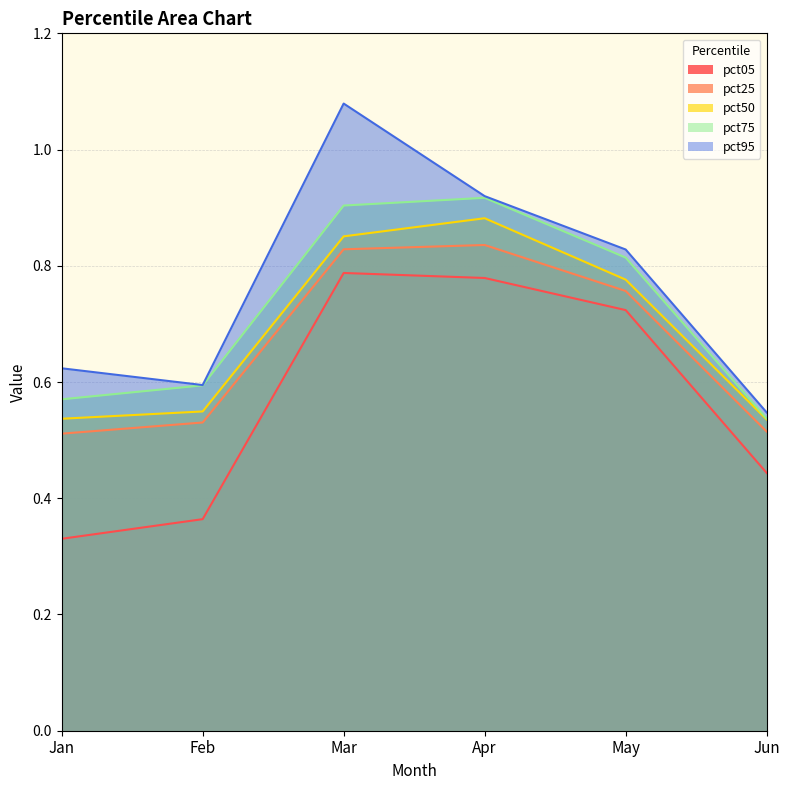

True or false: pct25 has a value of 0.3 at May.

False